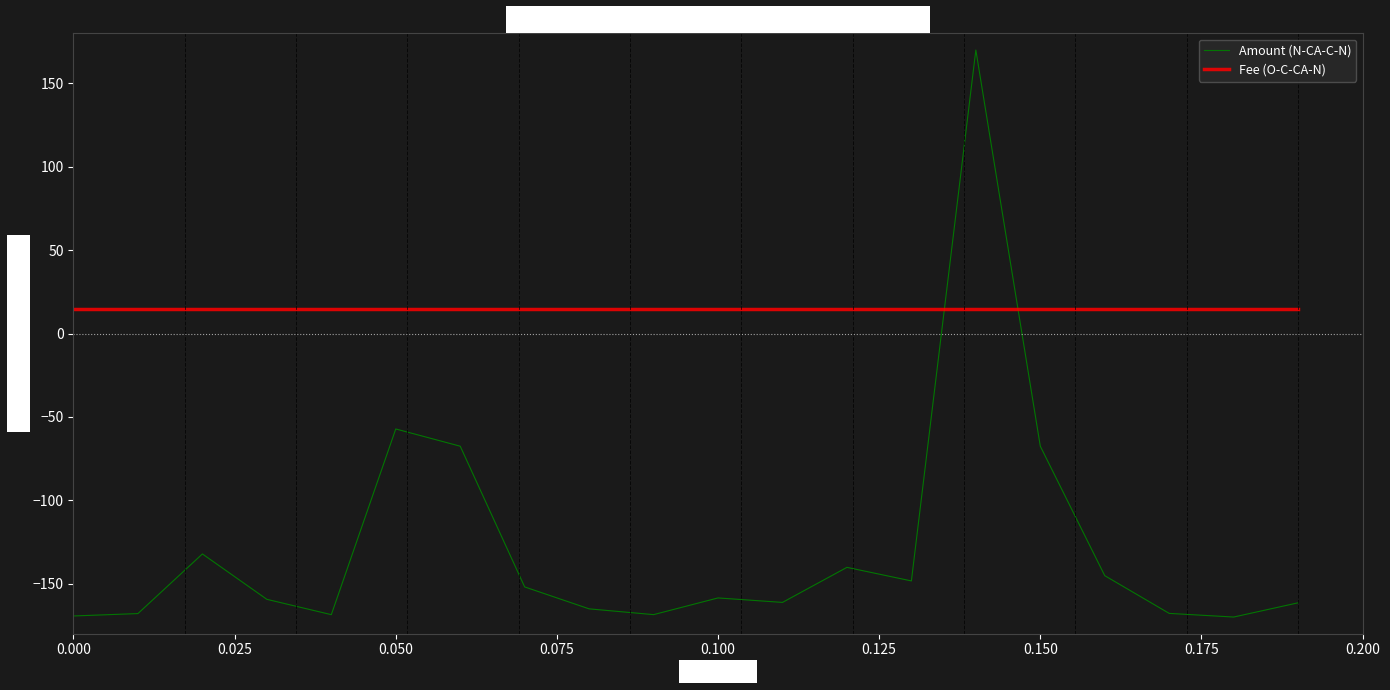

What is the minimum value for Fee (O-C-CA-N)?

15.0